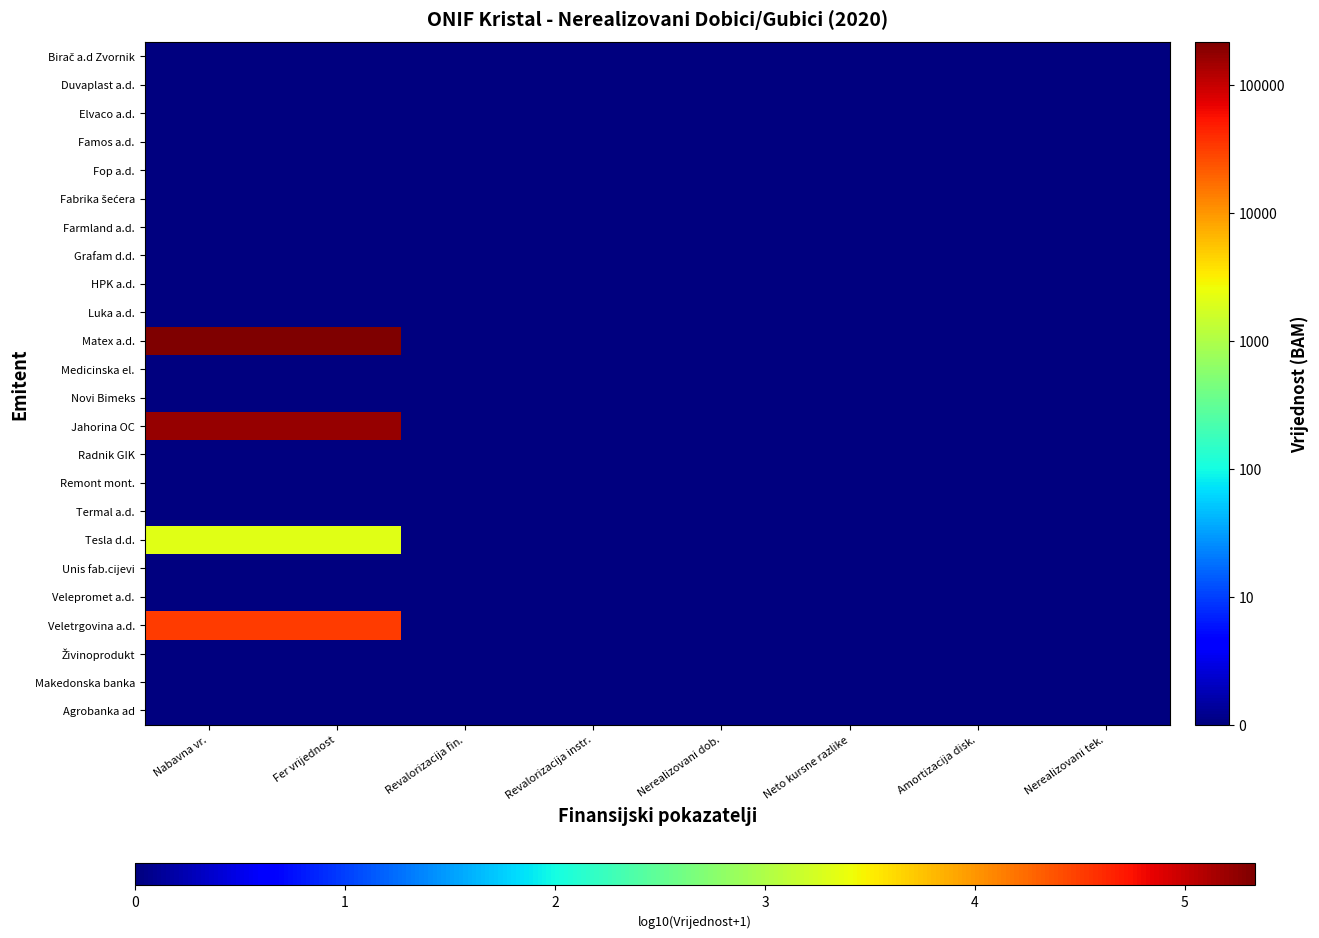

What is the greatest value displayed?

5.3